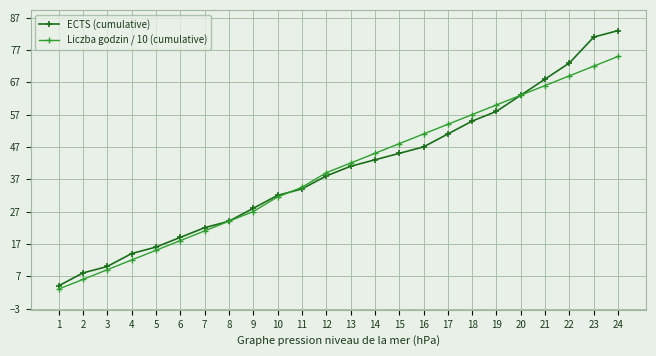

How many values in the Liczba godzin / 10 (cumulative) series are below 42?

12